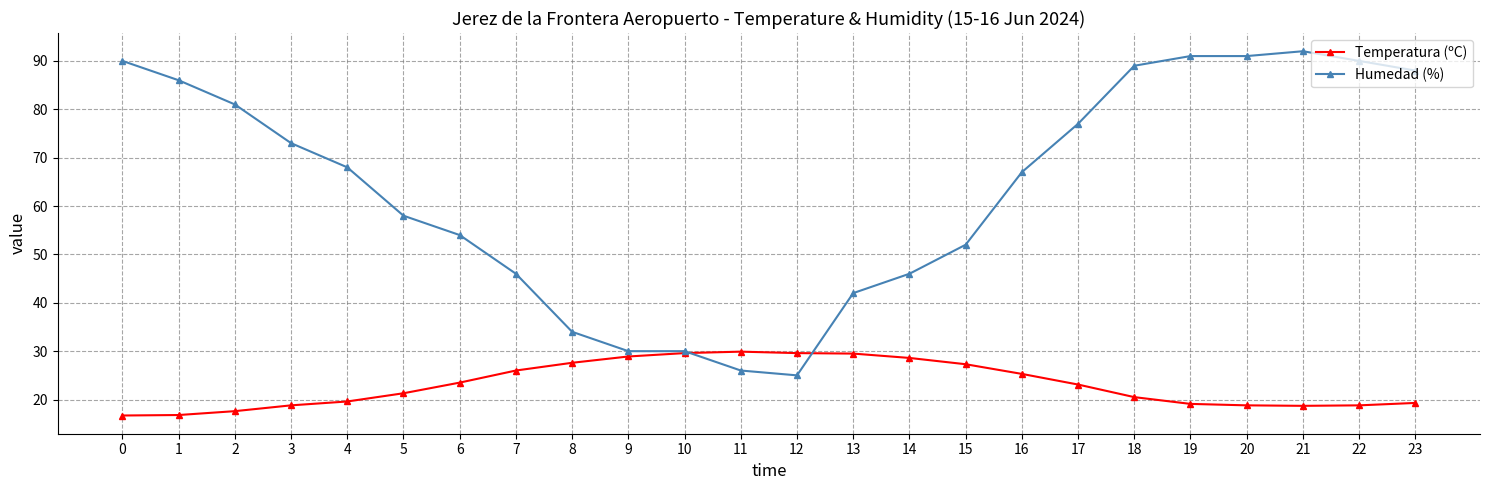

What are all the series names shown in the legend?

Temperatura (ºC), Humedad (%)